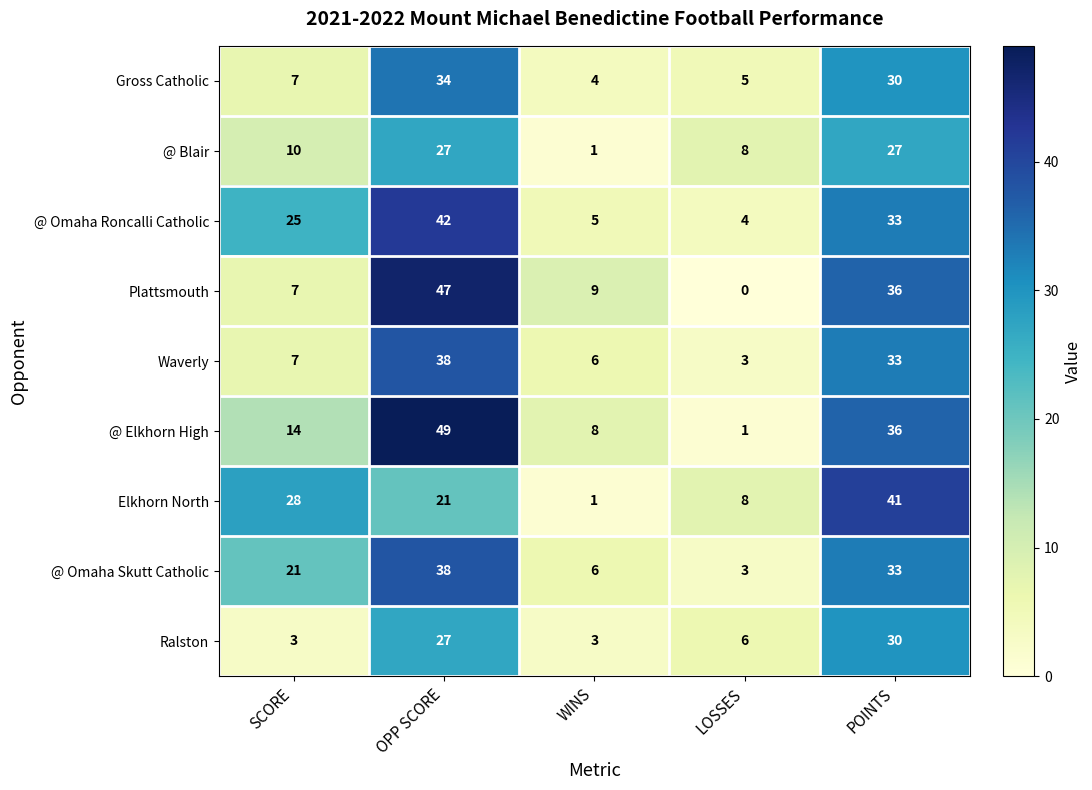

Which series changed the most between LOSSES and POINTS?

Plattsmouth